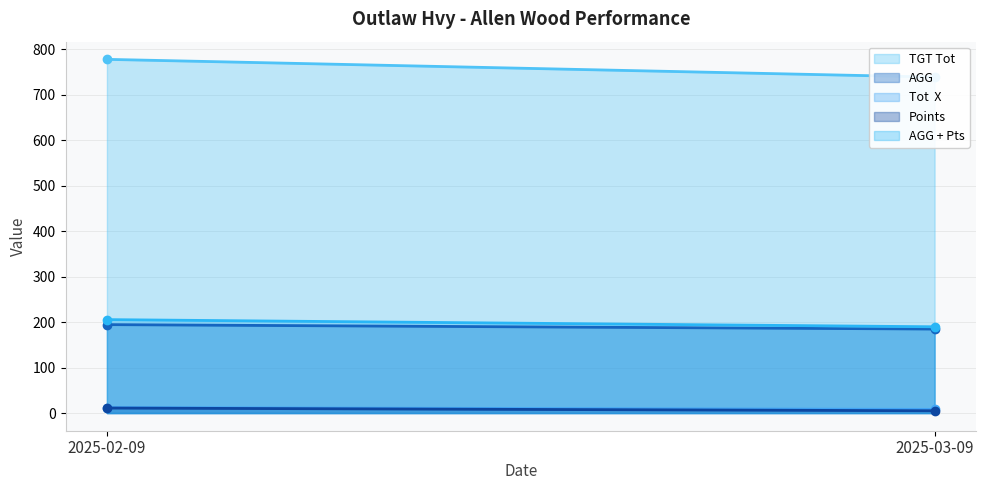

At which label does AGG + Pts first exceed 205?

2025-02-09